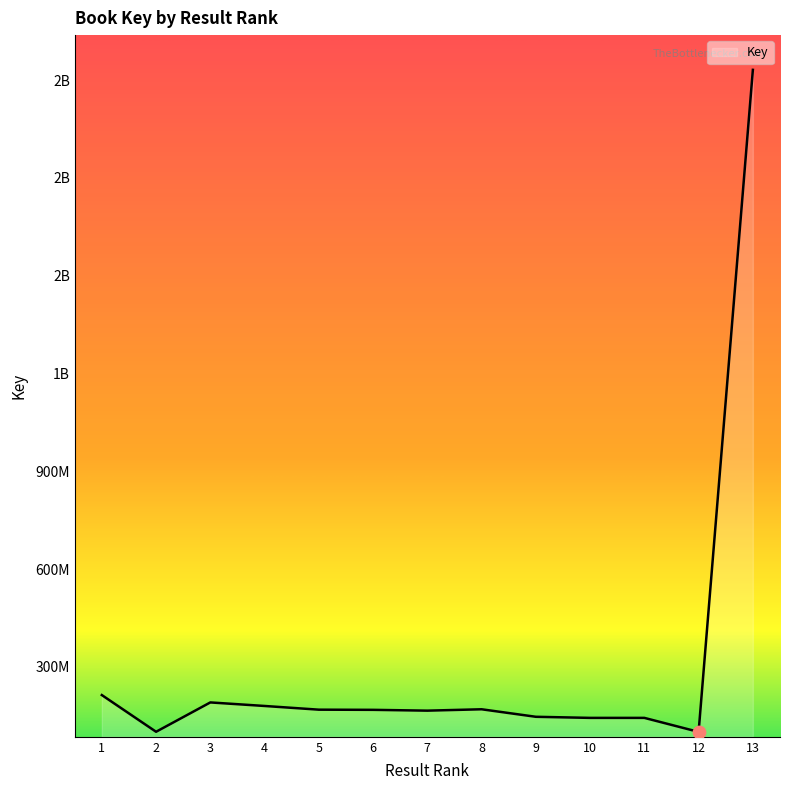

Does the chart have visible grid lines?

No